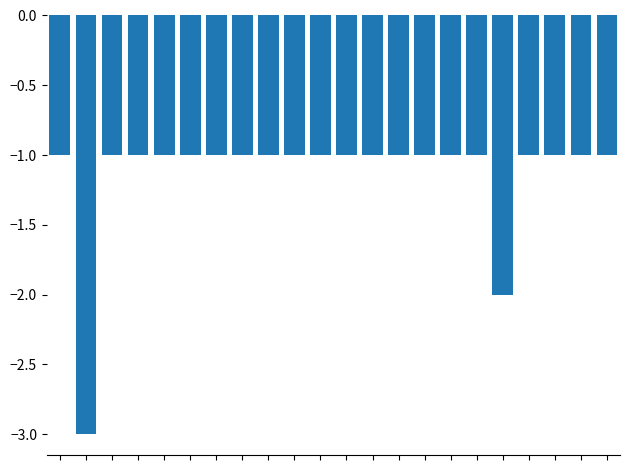

What is the difference between the maximum and minimum values?

2